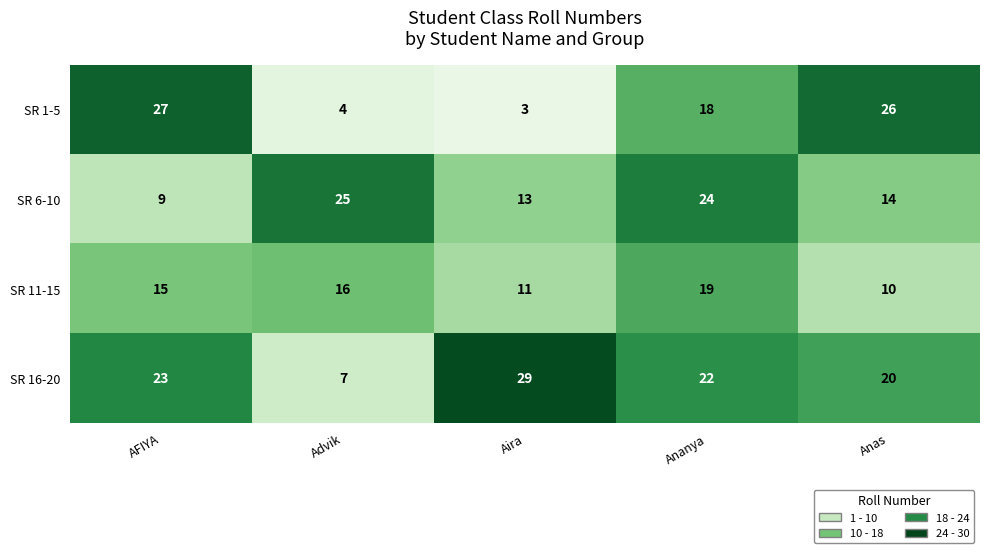

What is the total value across all series at Aira?

56